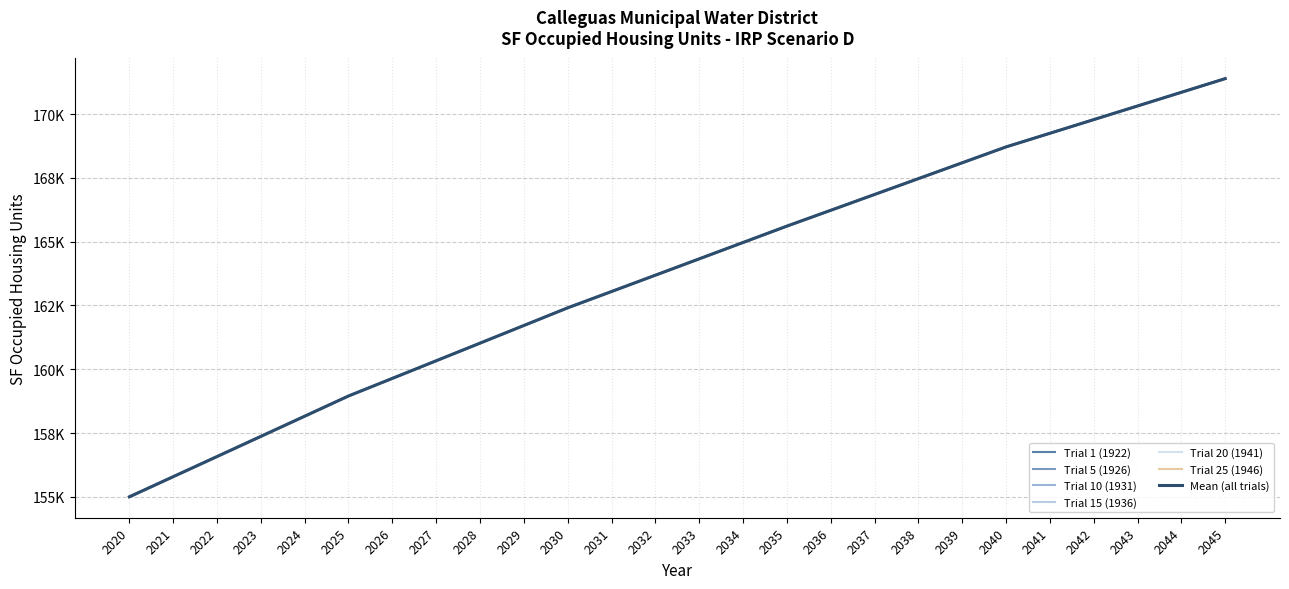

Rank the series at 2023 from lowest to highest value.

Trial 1 (1922), Trial 5 (1926), Trial 10 (1931), Trial 15 (1936), Trial 20 (1941), Trial 25 (1946)